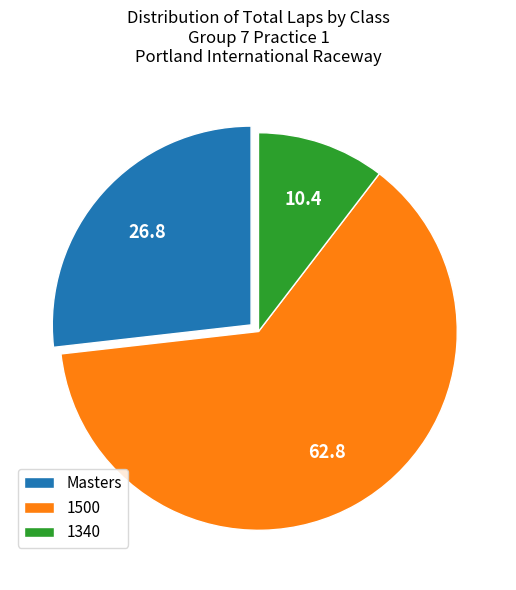

Do Masters and 1340 together represent more than half of the pie?

No